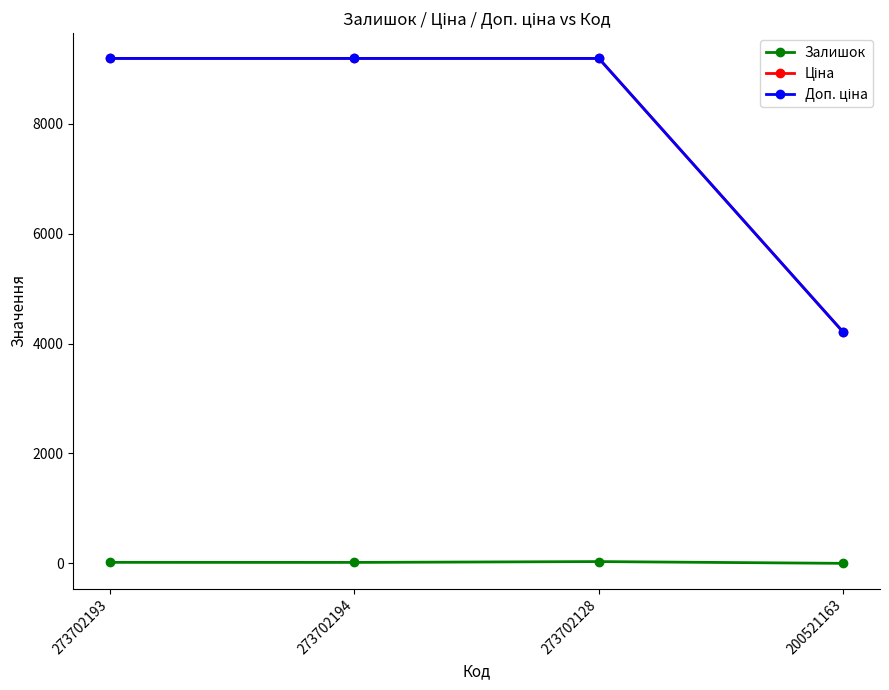

What is the maximum value shown in the chart?

9185.9